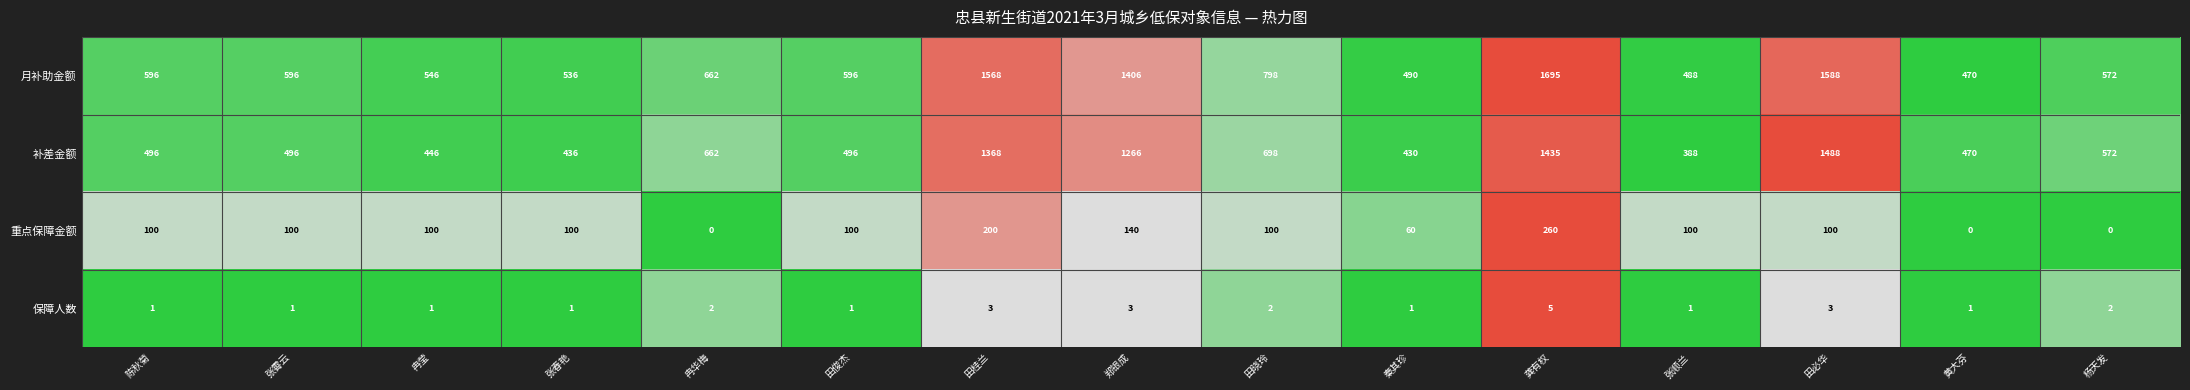

Rank the series by their maximum value, from highest to lowest.

月补助金额, 补差金额, 重点保障金额, 保障人数